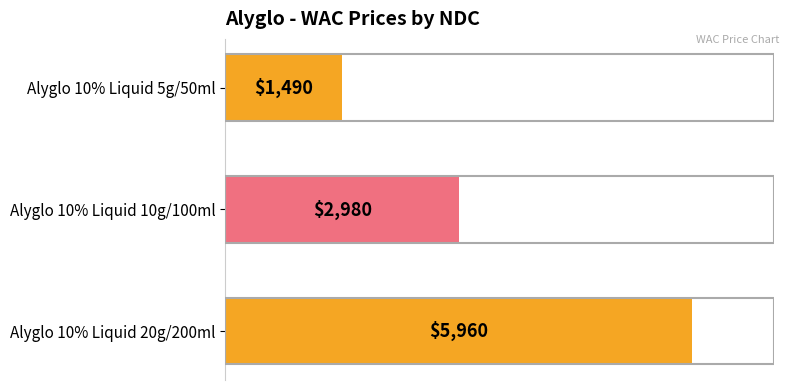

The value at Alyglo 10% Liquid 5g/50ml is 1490. True or false?

True